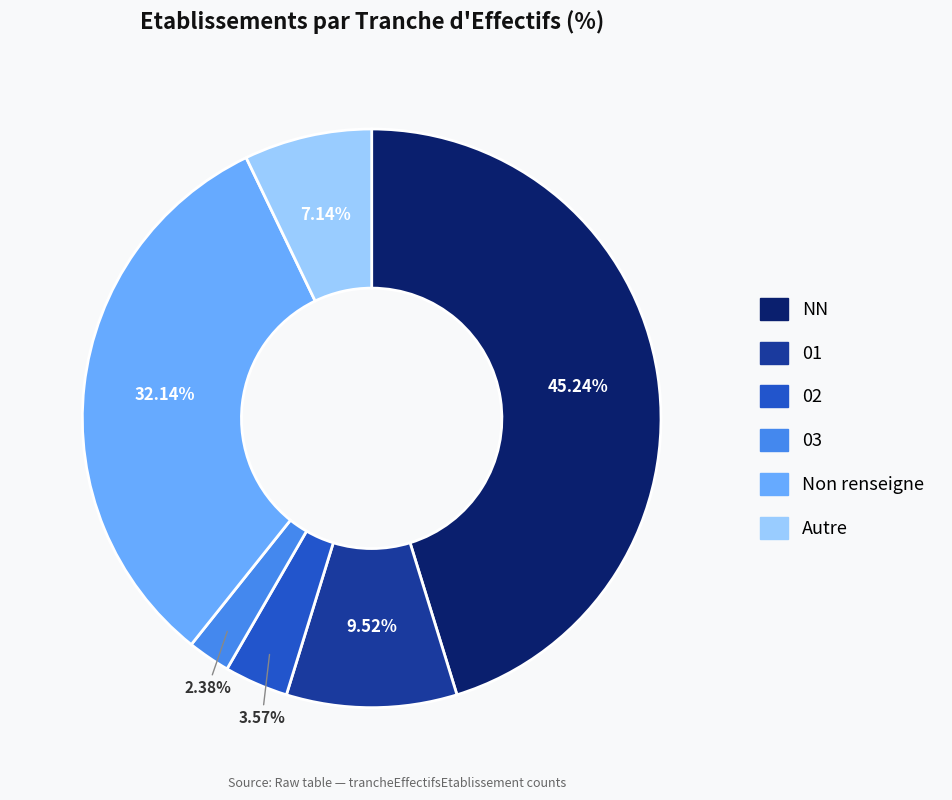

Is there any slice that represents more than half of the pie?

No